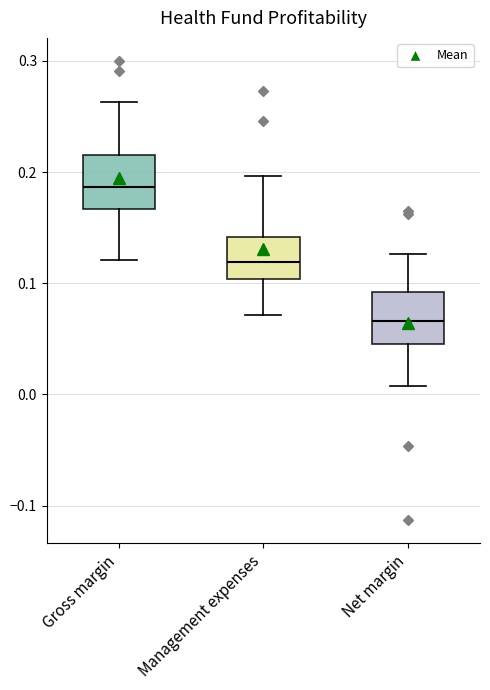

Reading left to right, read every box against the y-axis: the position of its median line, the range the box covers, and the ends of its whiskers. The values are not printed on the chart, so give them approximately, as read against the axis.

Gross margin: median 0.19, box 0.17 to 0.22, whiskers 0.12 to 0.26
Management expenses: median 0.12, box 0.10 to 0.14, whiskers 0.07 to 0.20
Net margin: median 0.07, box 0.04 to 0.09, whiskers 0.01 to 0.13